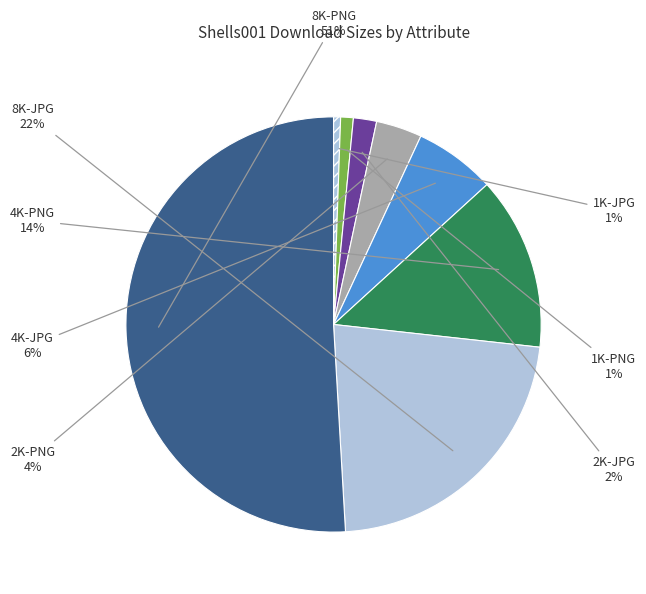

Is there any slice that represents more than half of the pie?

Yes